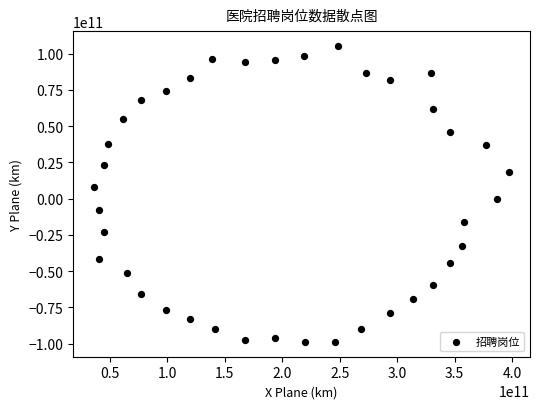

What is the range of X values (max minus min)?

361321254304.8